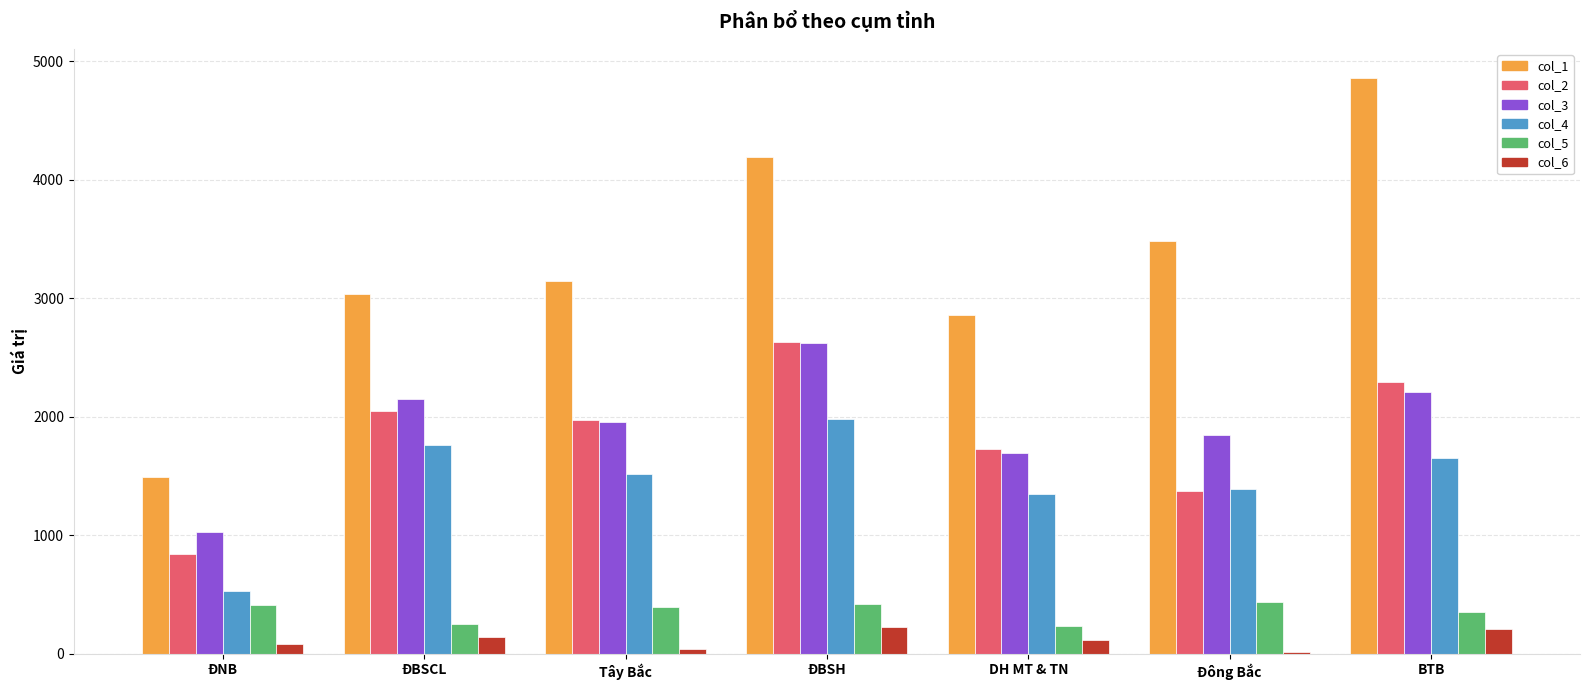

How many groups of bars are there?

7